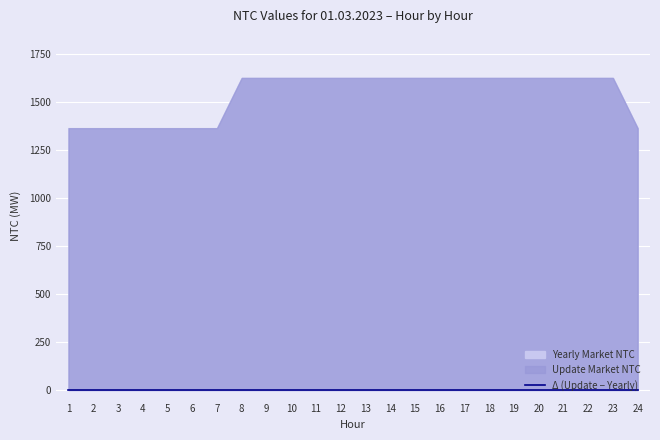

Reading right to left, extract all data points from this chart.

Yearly Market NTC: 24=1365	23=1627	22=1627	21=1627	20=1627	19=1627	18=1627	17=1627	16=1627	15=1627	14=1627	13=1627	12=1627	11=1627	10=1627	9=1627	8=1627	7=1365	6=1365	5=1365	4=1365	3=1365	2=1365	1=1365
Update Market NTC: 24=1365	23=1627	22=1627	21=1627	20=1627	19=1627	18=1627	17=1627	16=1627	15=1627	14=1627	13=1627	12=1627	11=1627	10=1627	9=1627	8=1627	7=1365	6=1365	5=1365	4=1365	3=1365	2=1365	1=1365
Delta: 24=0	23=0	22=0	21=0	20=0	19=0	18=0	17=0	16=0	15=0	14=0	13=0	12=0	11=0	10=0	9=0	8=0	7=0	6=0	5=0	4=0	3=0	2=0	1=0